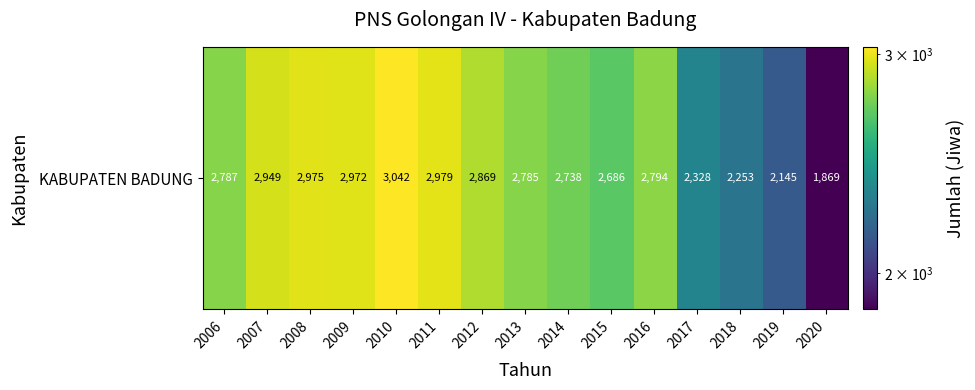

How many distinct data groups are displayed?

1